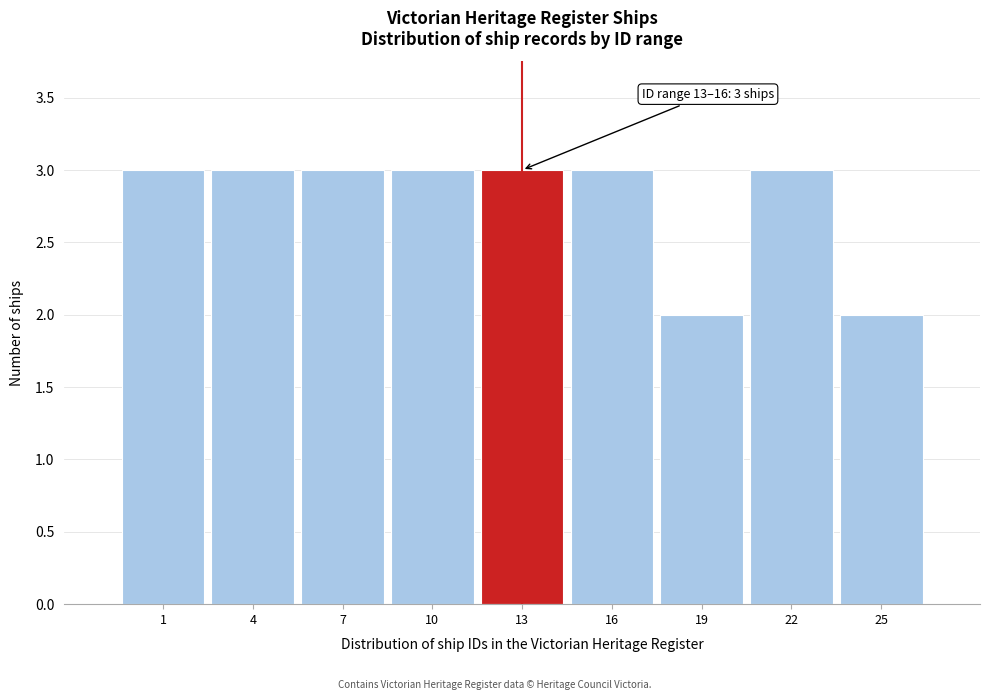

Reading left to right, transcribe all the data shown in this chart.

1=3	4=3	7=3	10=3	13=3	16=3	19=2	22=3	25=2